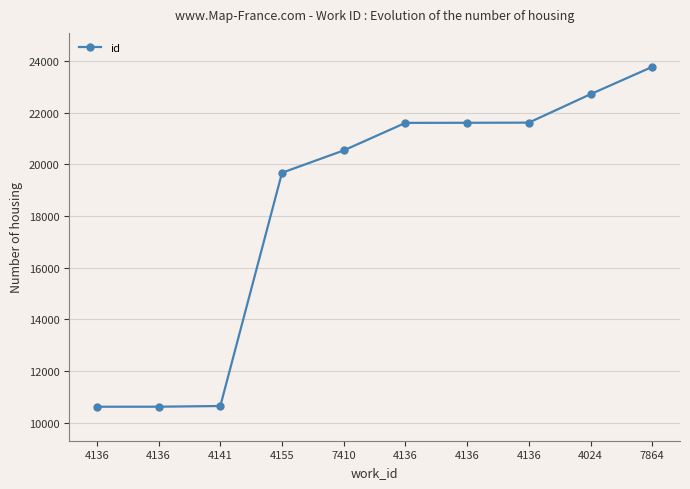

How many lines are shown in the chart?

1